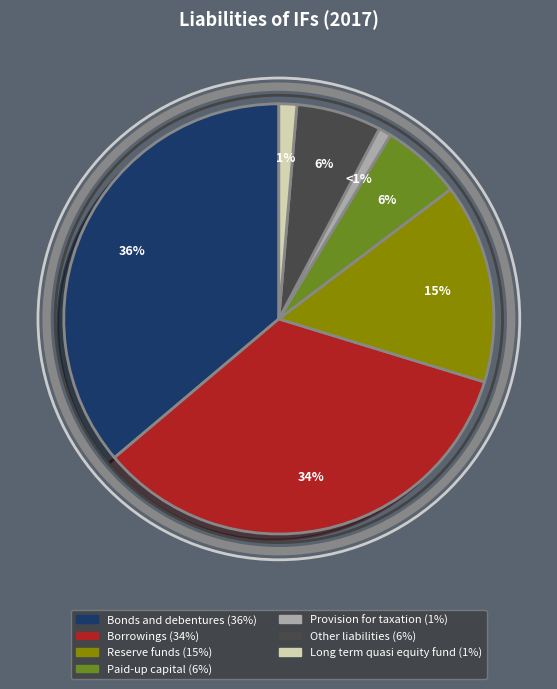

Between Other liabilities and Long term quasi equity fund, which is larger?

Other liabilities